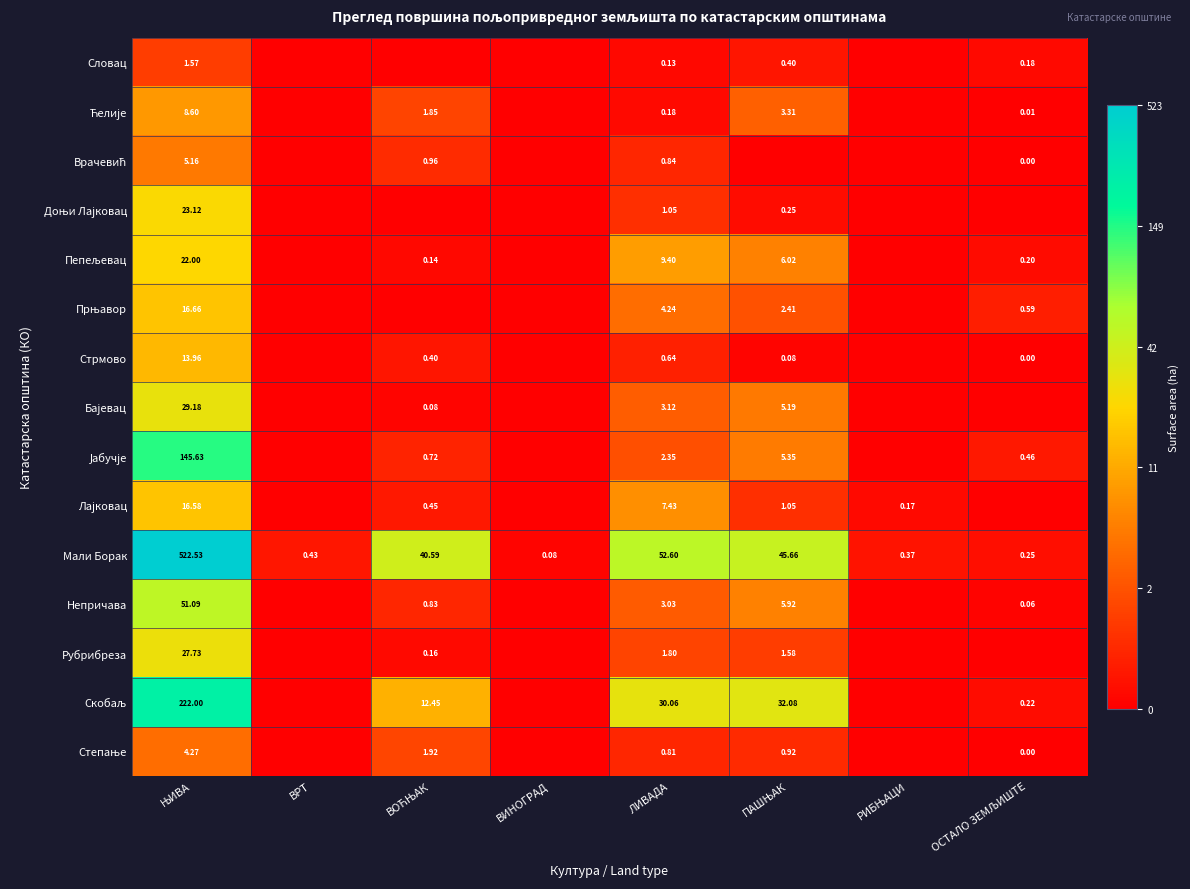

Count the number of data series in this chart.

15